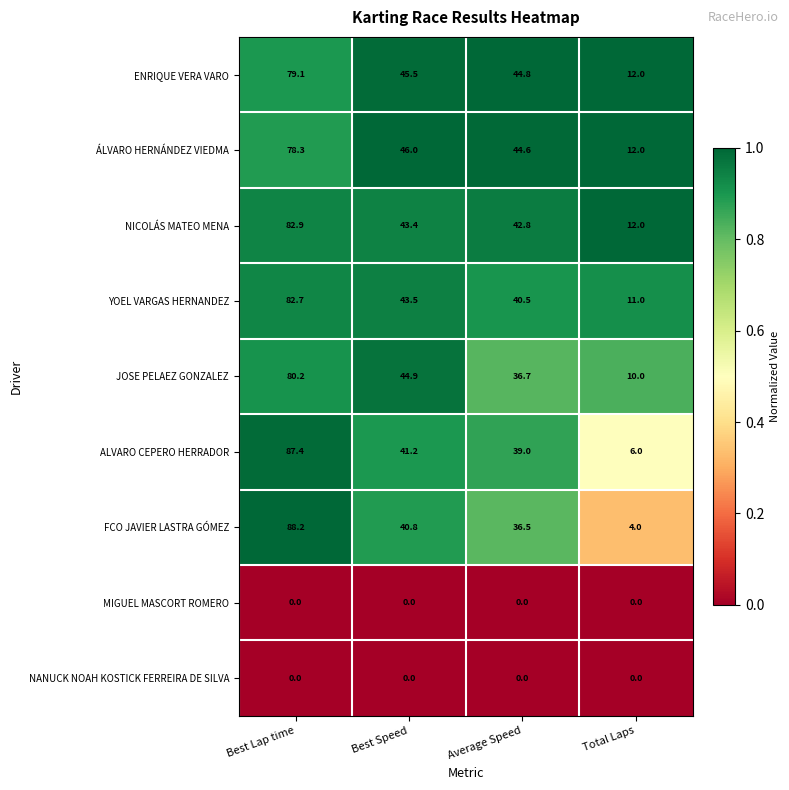

What is the spread (max minus min) of values at Total Laps?

12.0